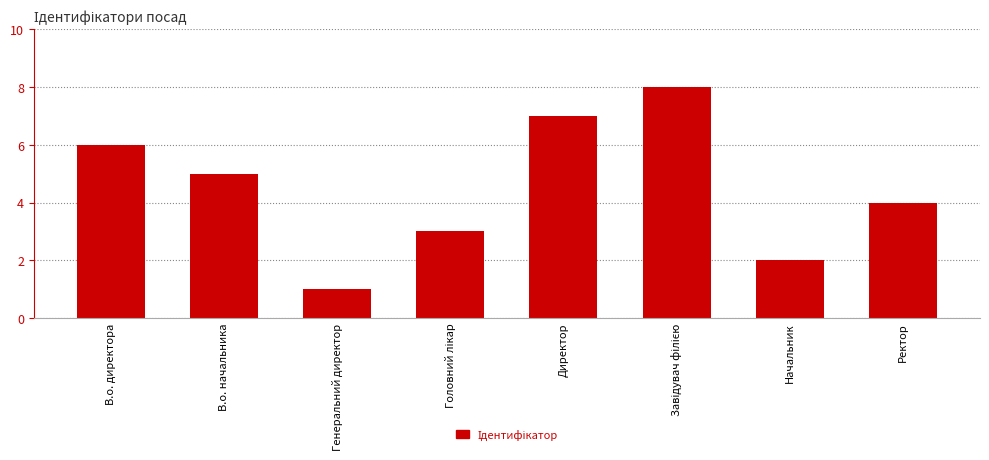

Count the values in the range 3 to 7.

5